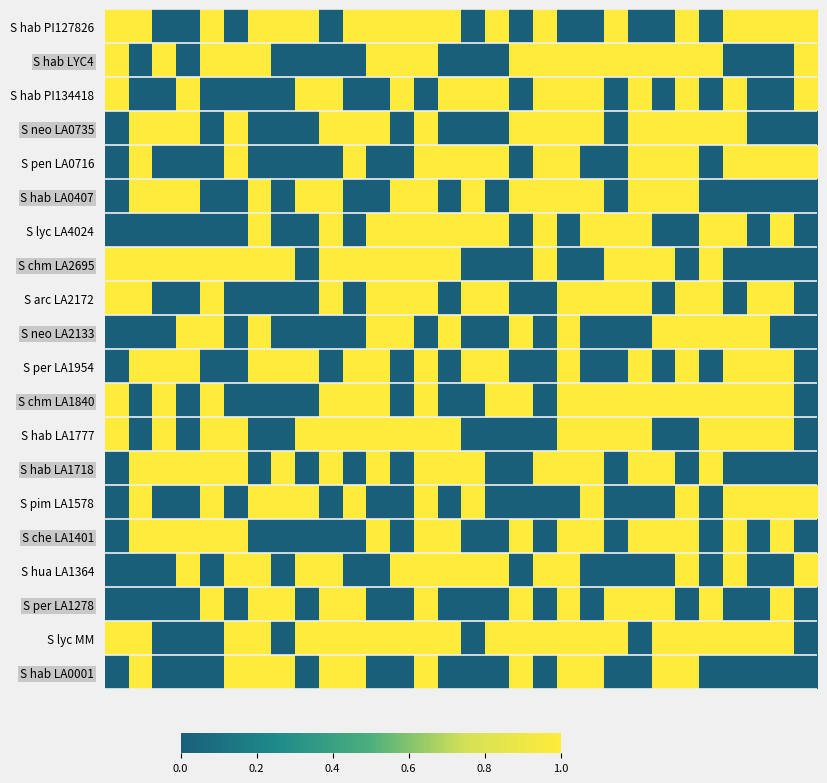

What is the maximum value shown in the chart?

1